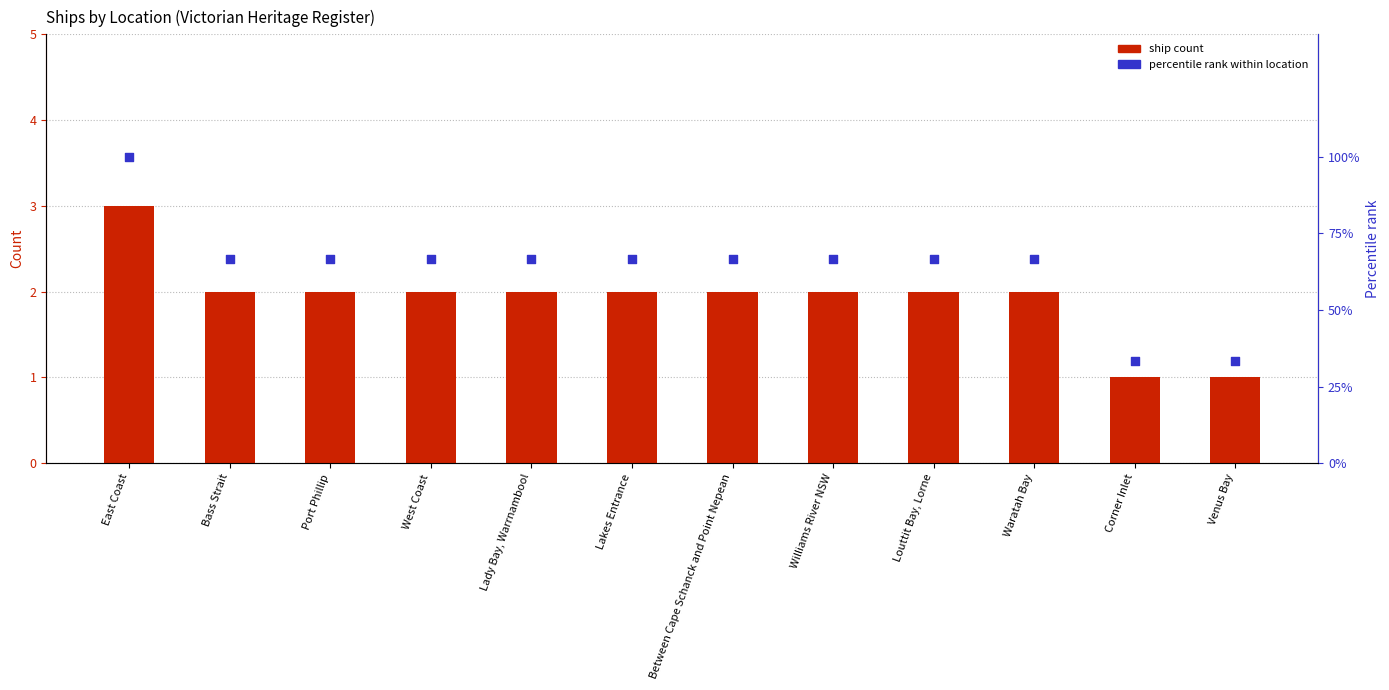

At how many categories does at least one series exceed 38?

10